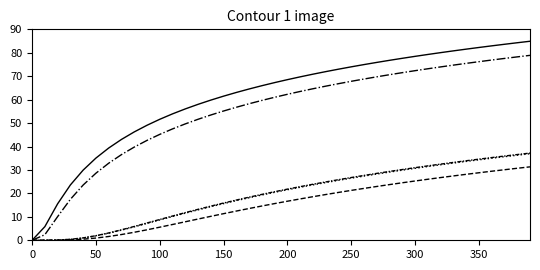

How many lines are shown in the chart?

5